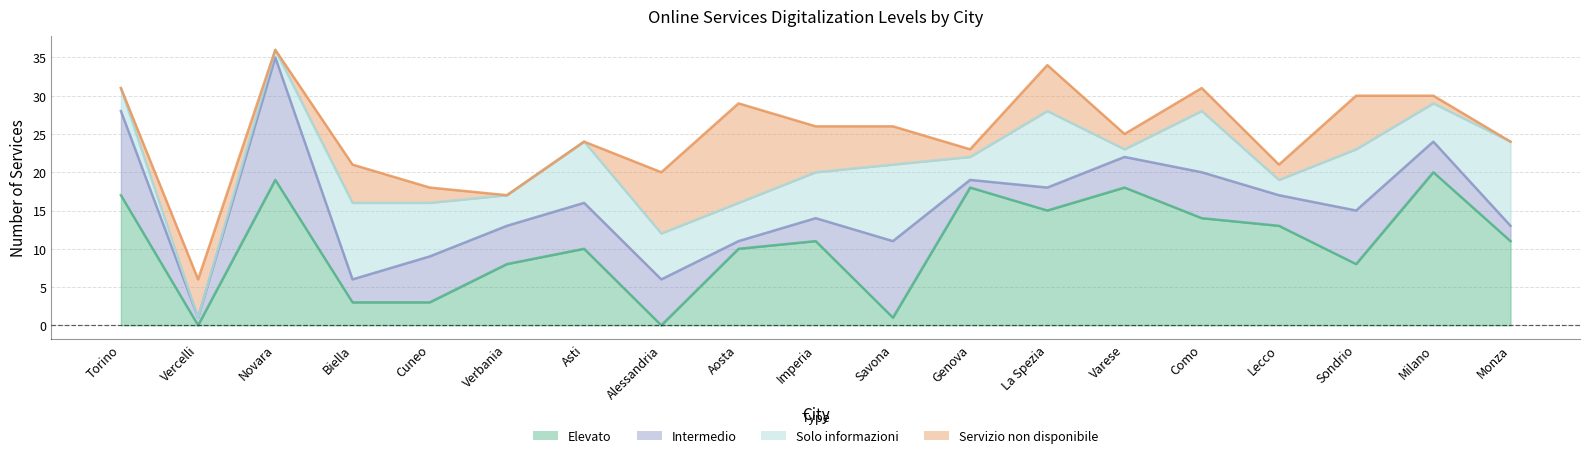

Which series has the largest total across all categories?

Elevato